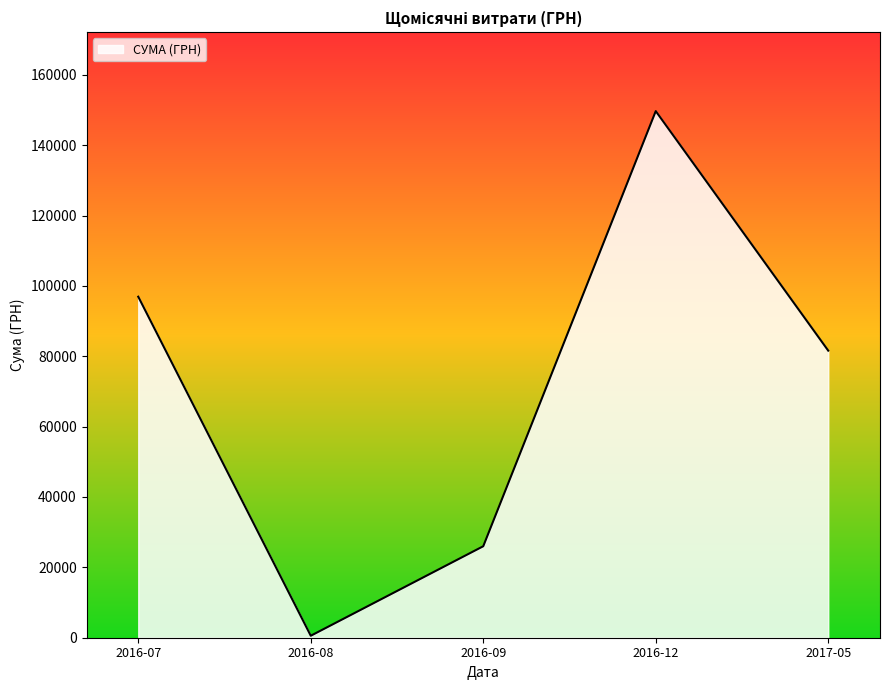

Which category has the highest value across all series?

2016-12